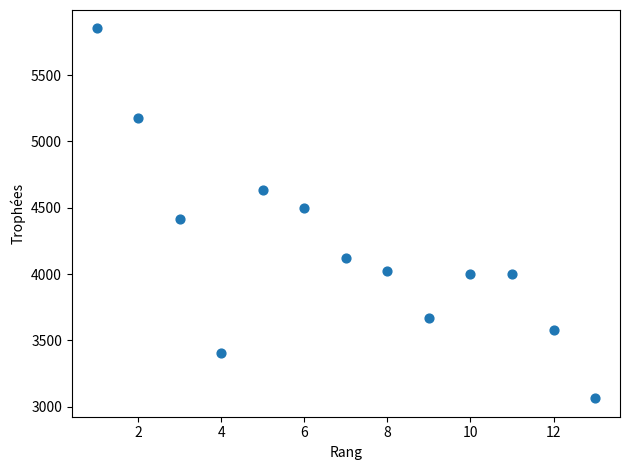

What is the range of Y values (max minus min)?

2787